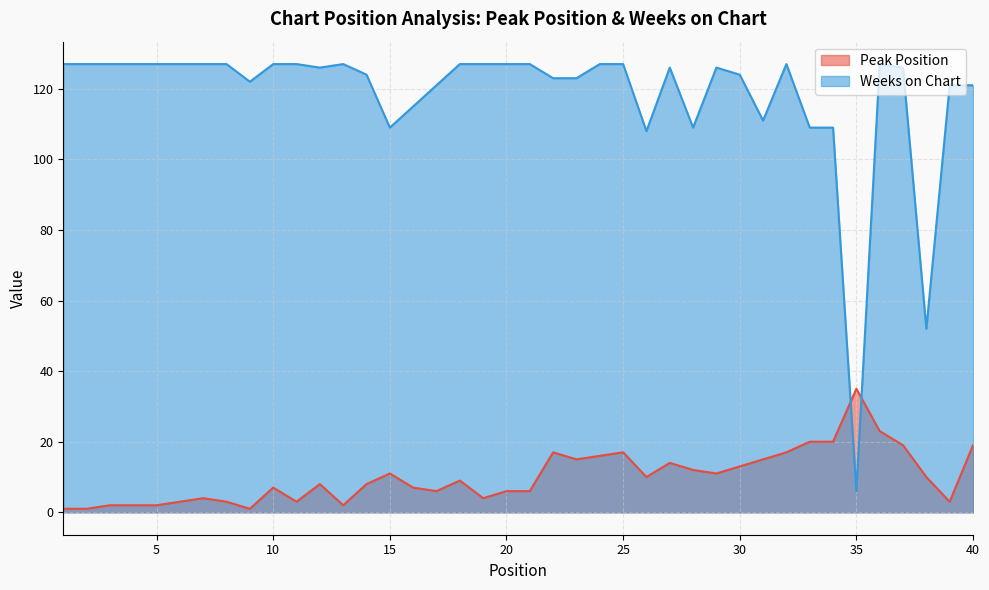

What is the sum of all Peak Position values?

402